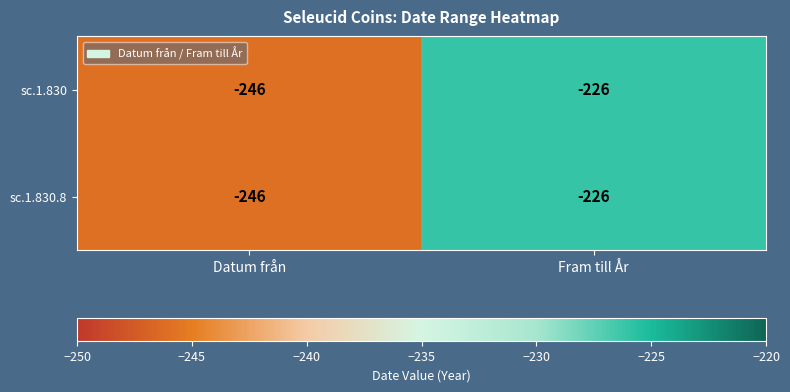

What is the sum of the sc.1.830.8 values at Datum från and Fram till År?

-472